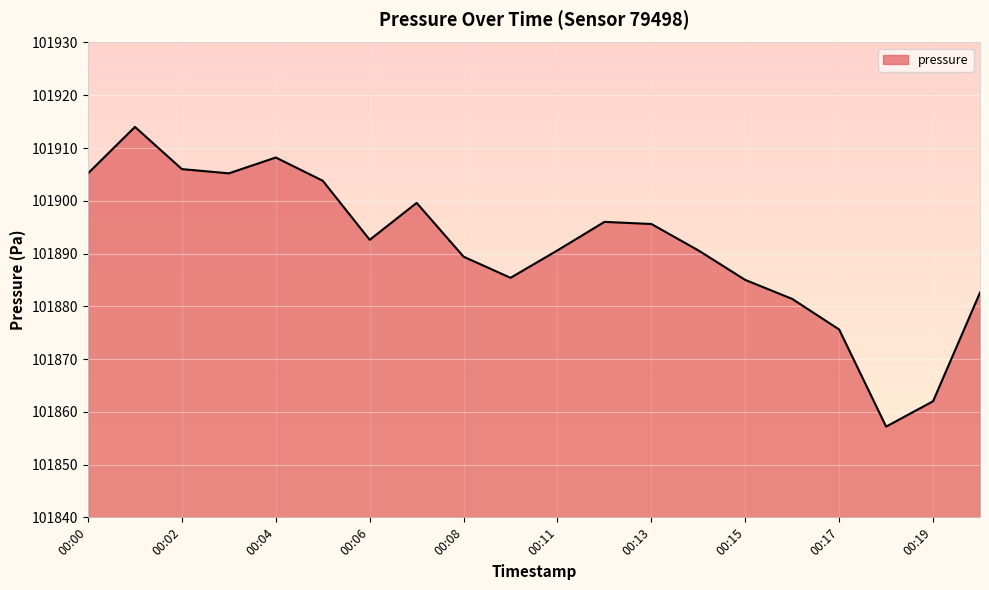

What is the maximum value shown in the chart?

101914.0